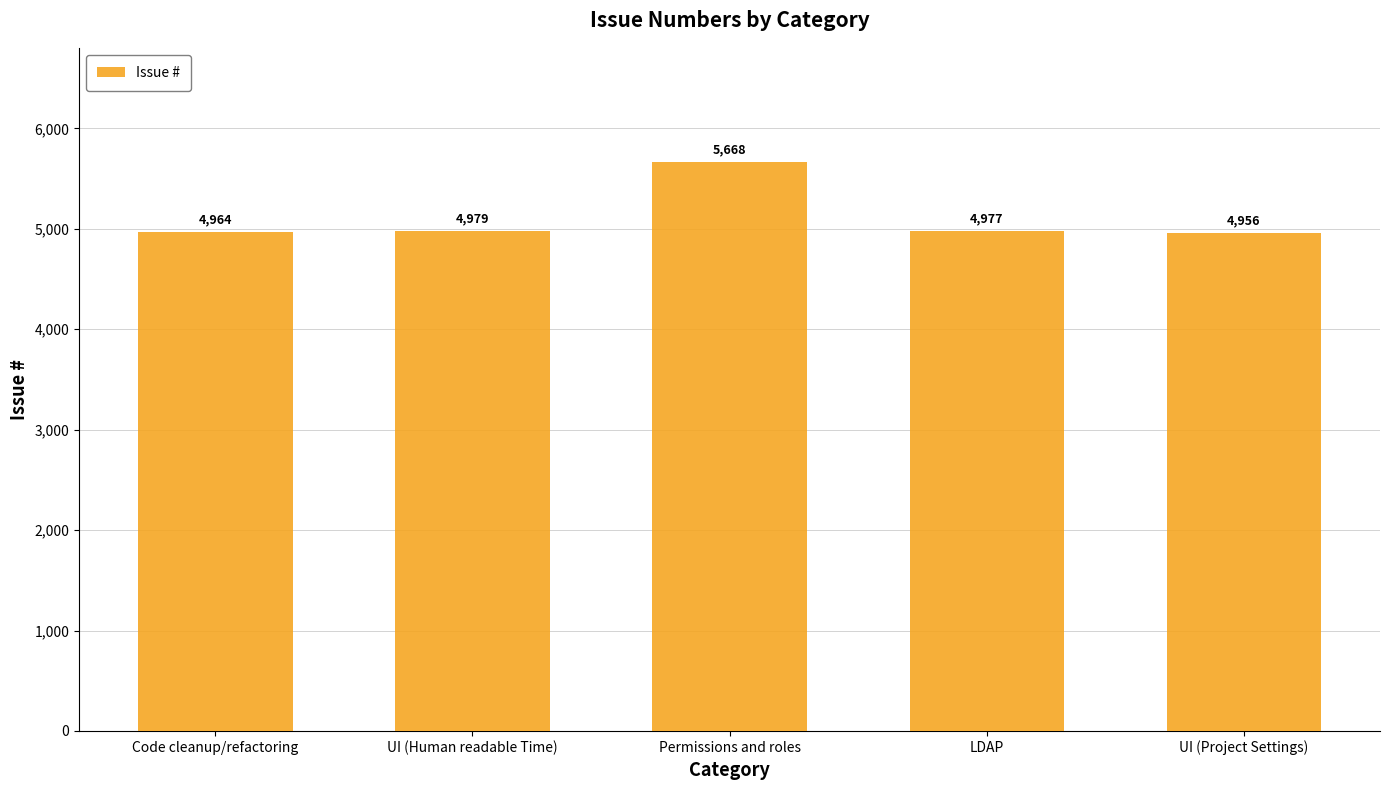

Where does the data first go above 4977?

UI (Human readable Time)